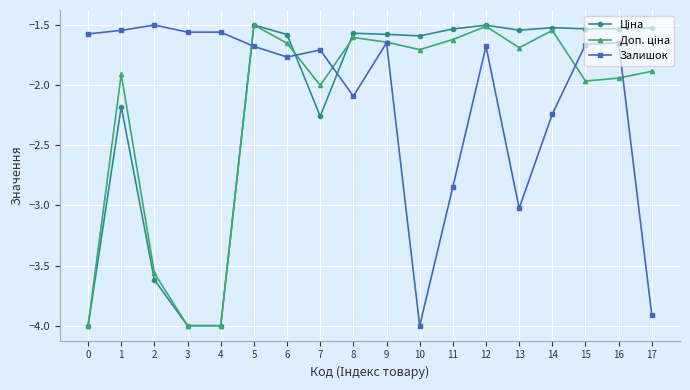

How many lines are shown in the chart?

3